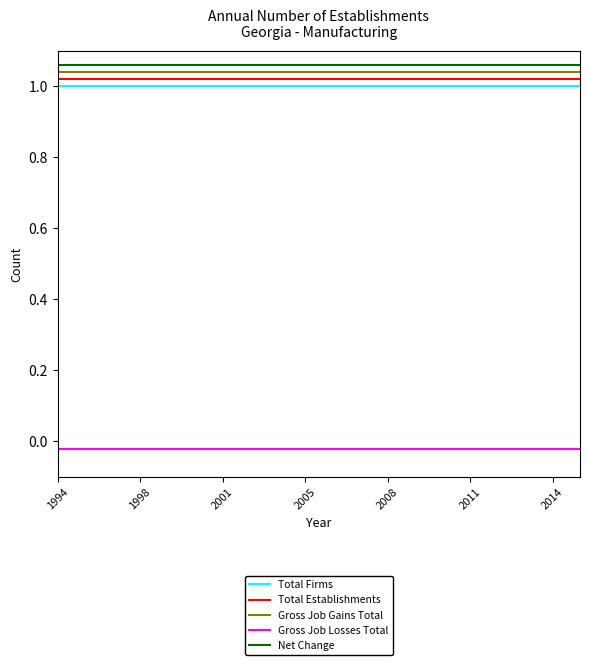

True or false: Total Firms and Gross Job Losses Total cross at least once.

False